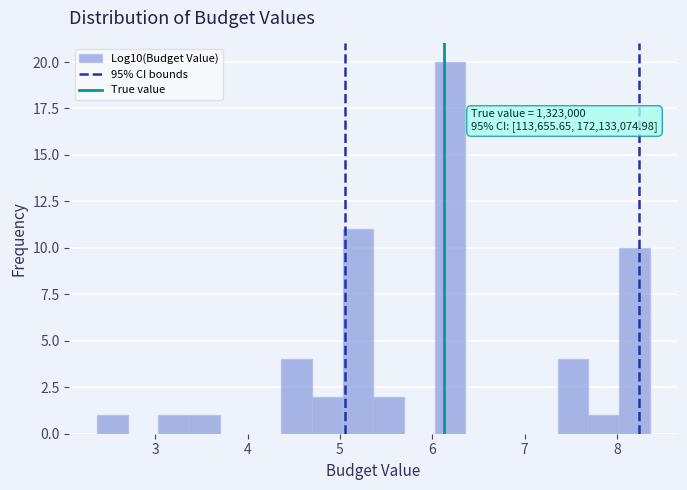

Around what value on the x-axis is the tallest bar? Give the approximate position of its centre, as read against the axis.

6.2